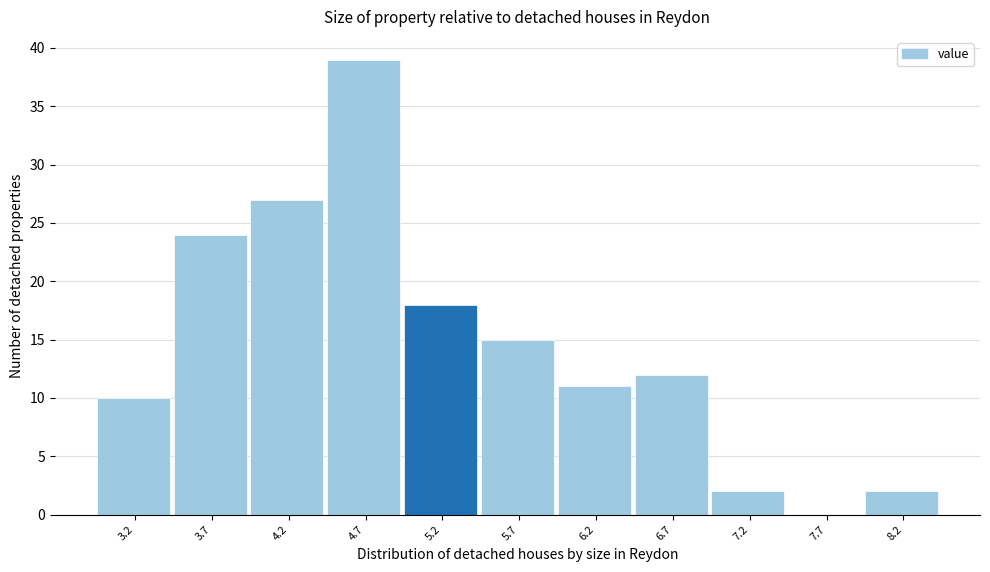

How tall is the bar that spans 4.92 to 5.42 on the x-axis? Neither the bar edges nor the heights are printed on the chart, so give them approximately, as read against the axes.

18